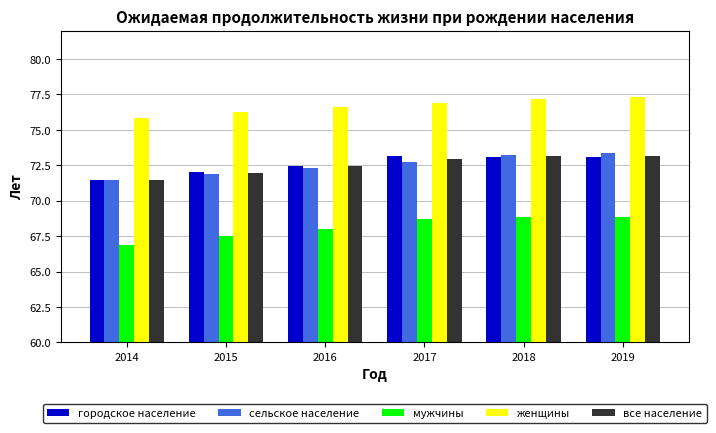

Read the женщины value at 2019.

77.3